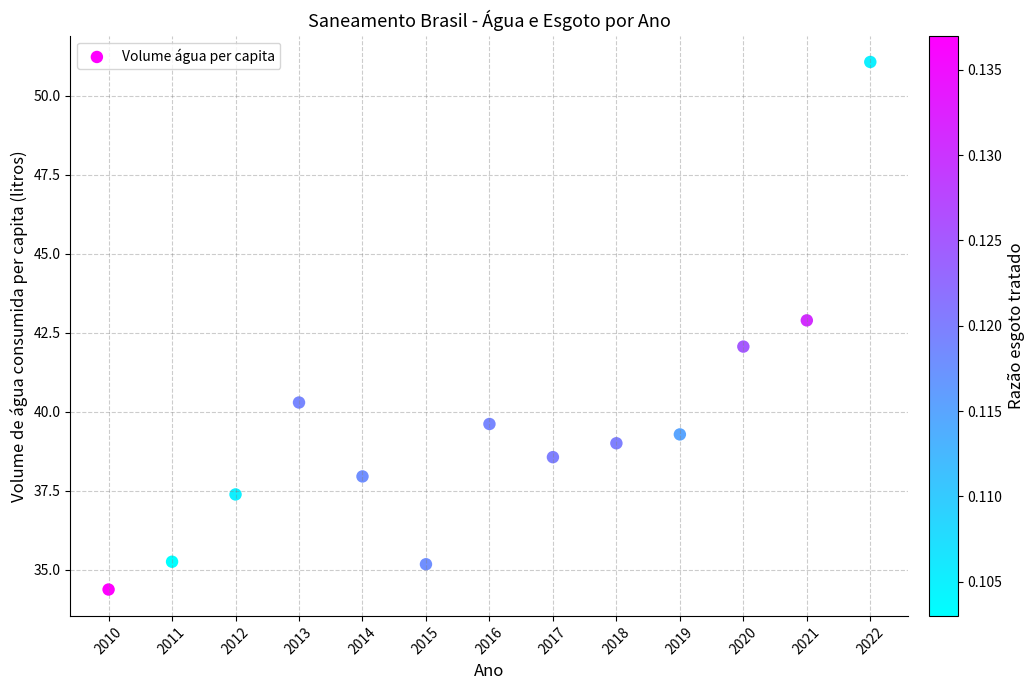

What is the range of Y values (max minus min)?

16.7